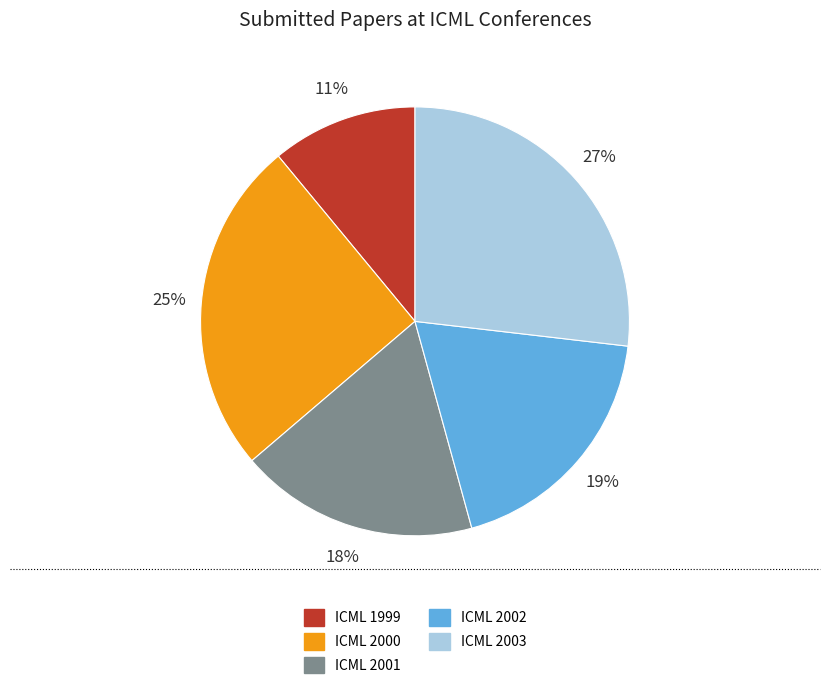

To the nearest percent, what portion does ICML 2002 represent?

19%